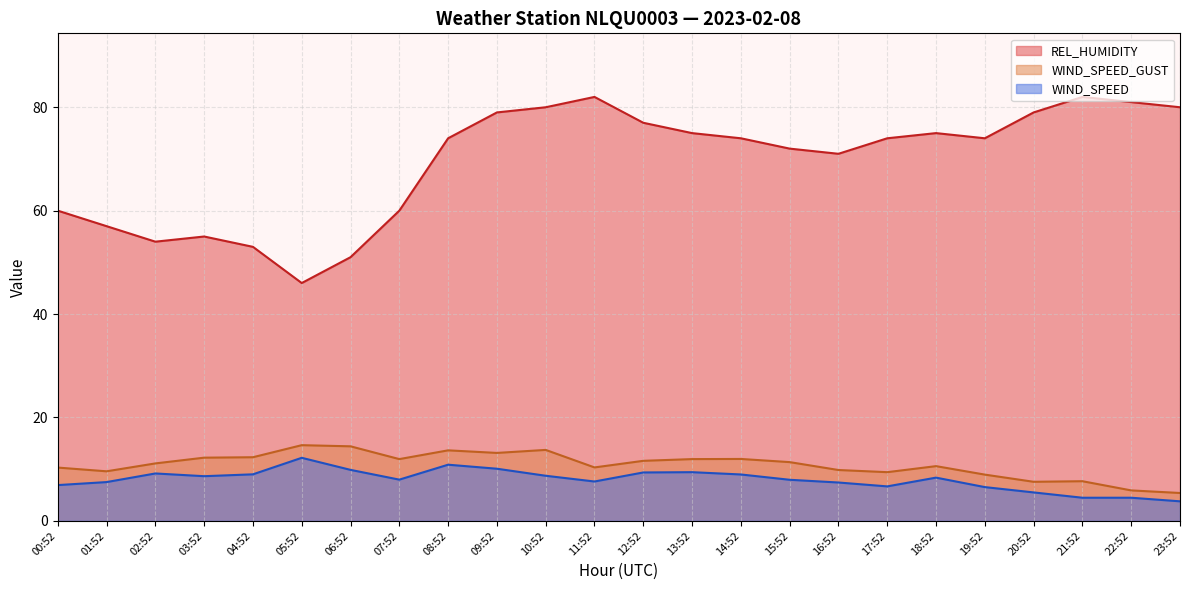

What is the approximate value of WIND_SPEED_GUST at 18:52?

10.6